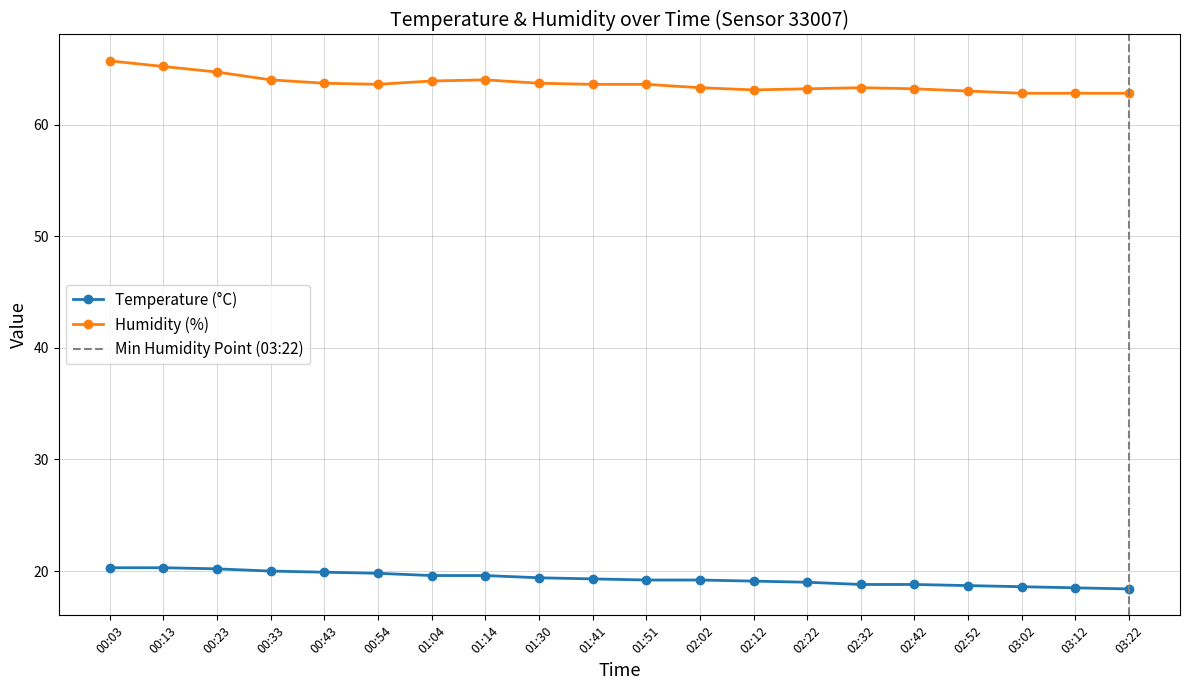

True or false: Humidity (%) has a value of 33.4 at 02:02.

False